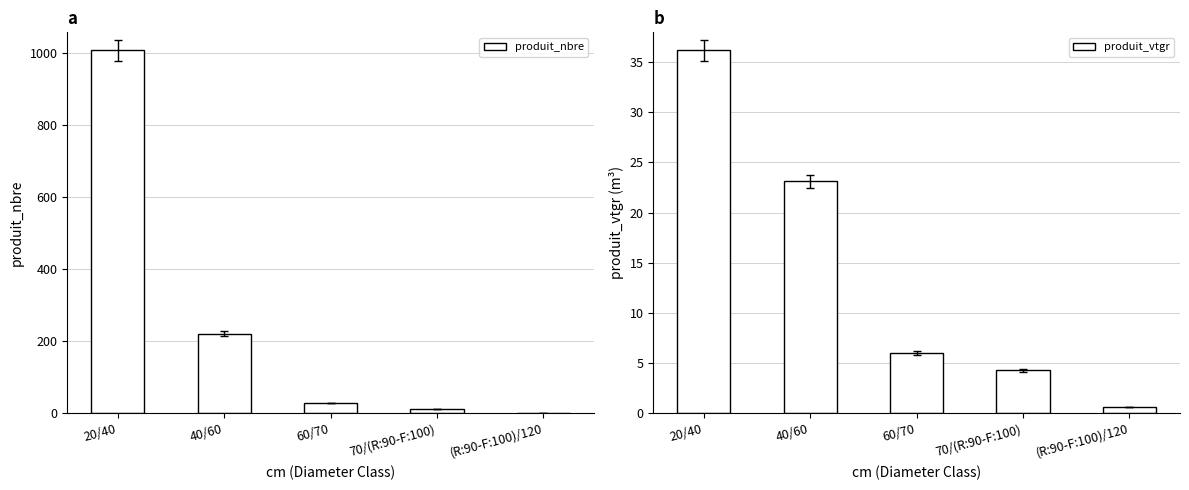

Does the chart contain any negative values?

No